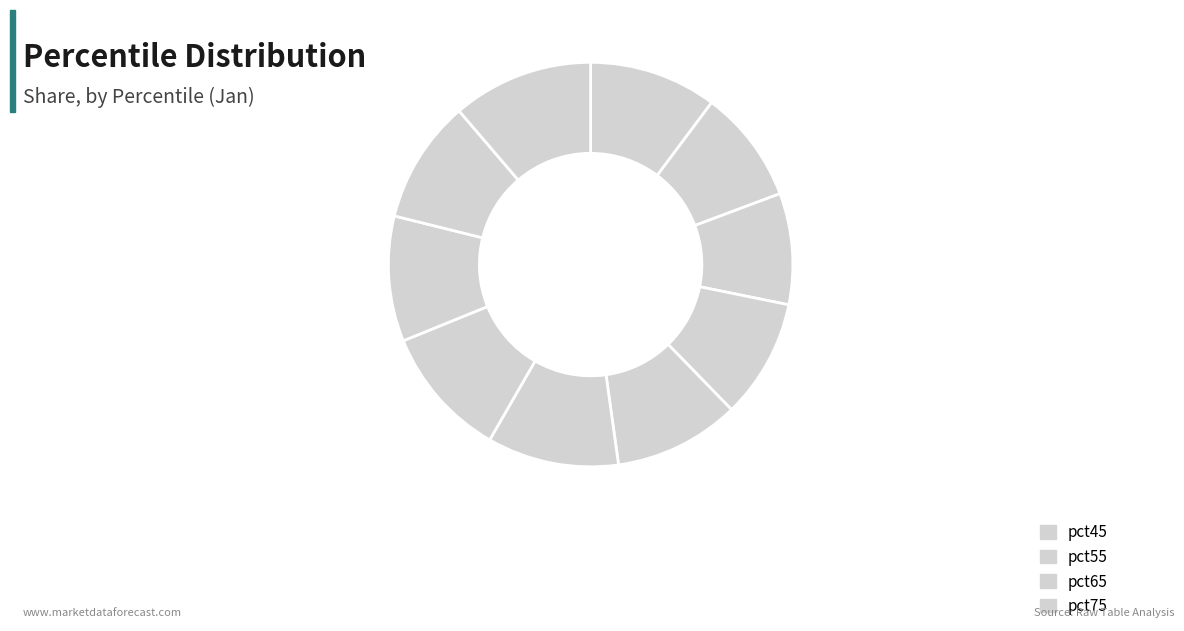

How many segments does this pie chart have?

10